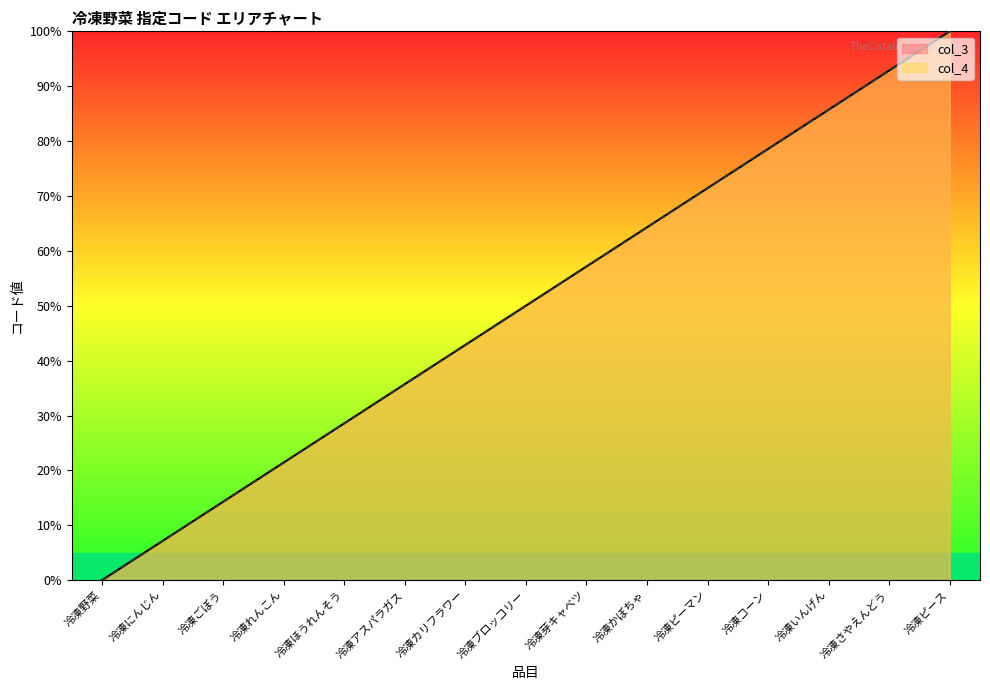

True or false: col_3 and col_4 intersect in this chart.

True